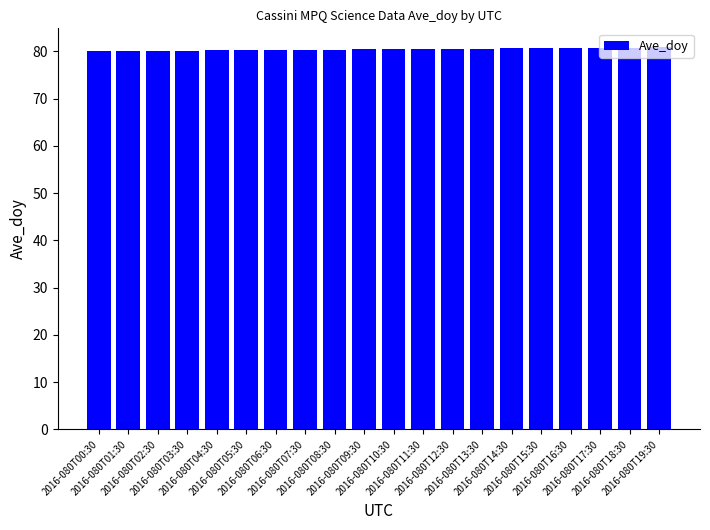

The value at 2016-080T12:30 is 27.7. True or false?

False